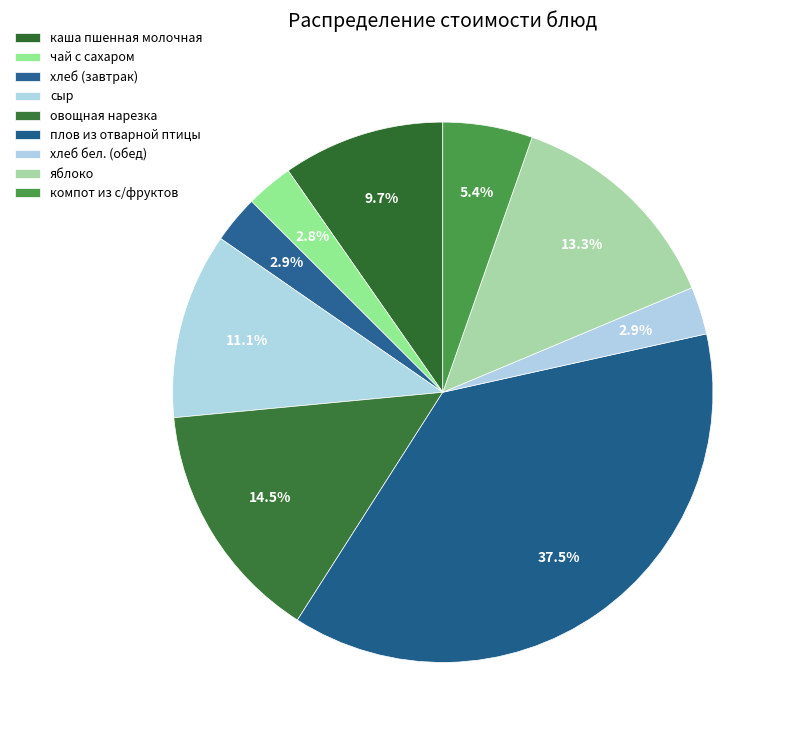

The каша пшенная молочная slice represents 10% of the pie. True or false?

True